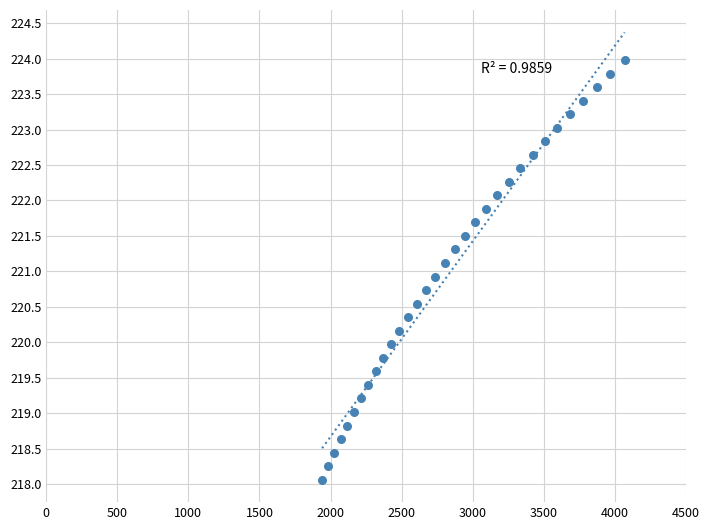

What is the range of Y values (max minus min)?

5.9